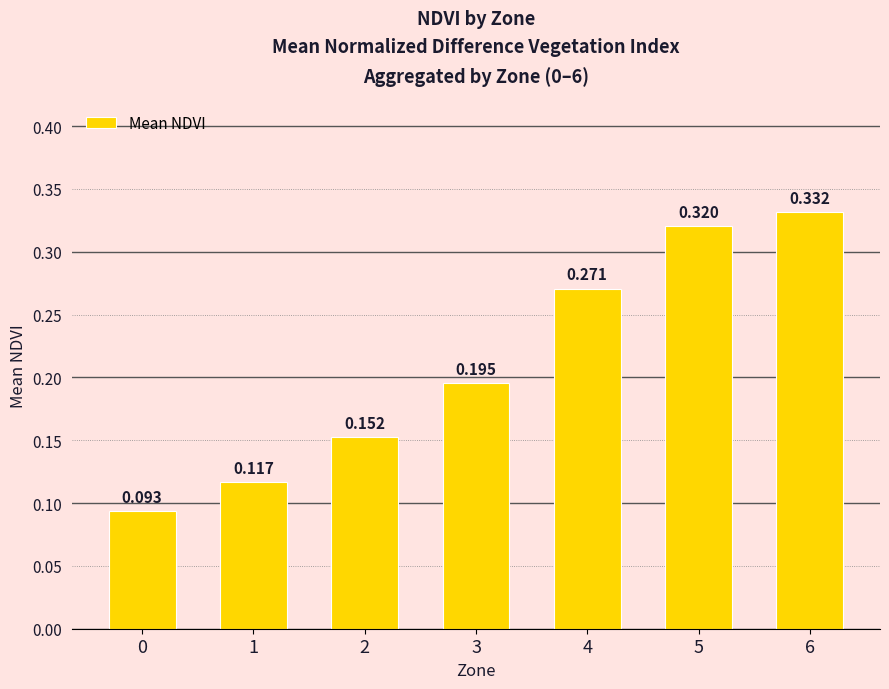

How many bars are there in total?

7